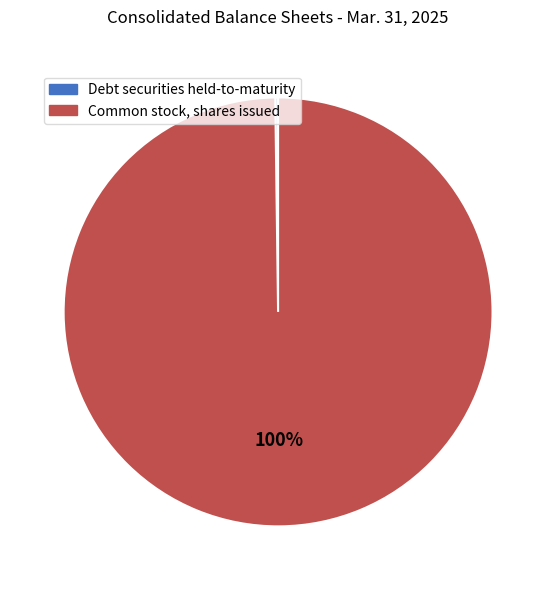

Which slice represents more than half of the pie?

Common stock, shares issued